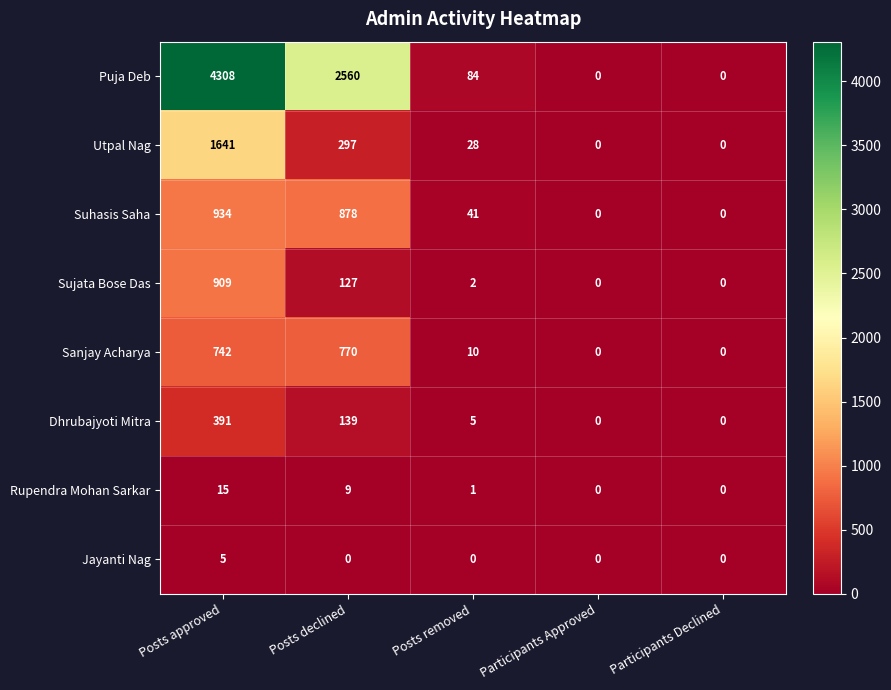

Rank the series by their maximum value, from highest to lowest.

Puja Deb, Utpal Nag, Suhasis Saha, Sujata Bose Das, Sanjay Acharya, Dhrubajyoti Mitra, Rupendra Mohan Sarkar, Jayanti Nag